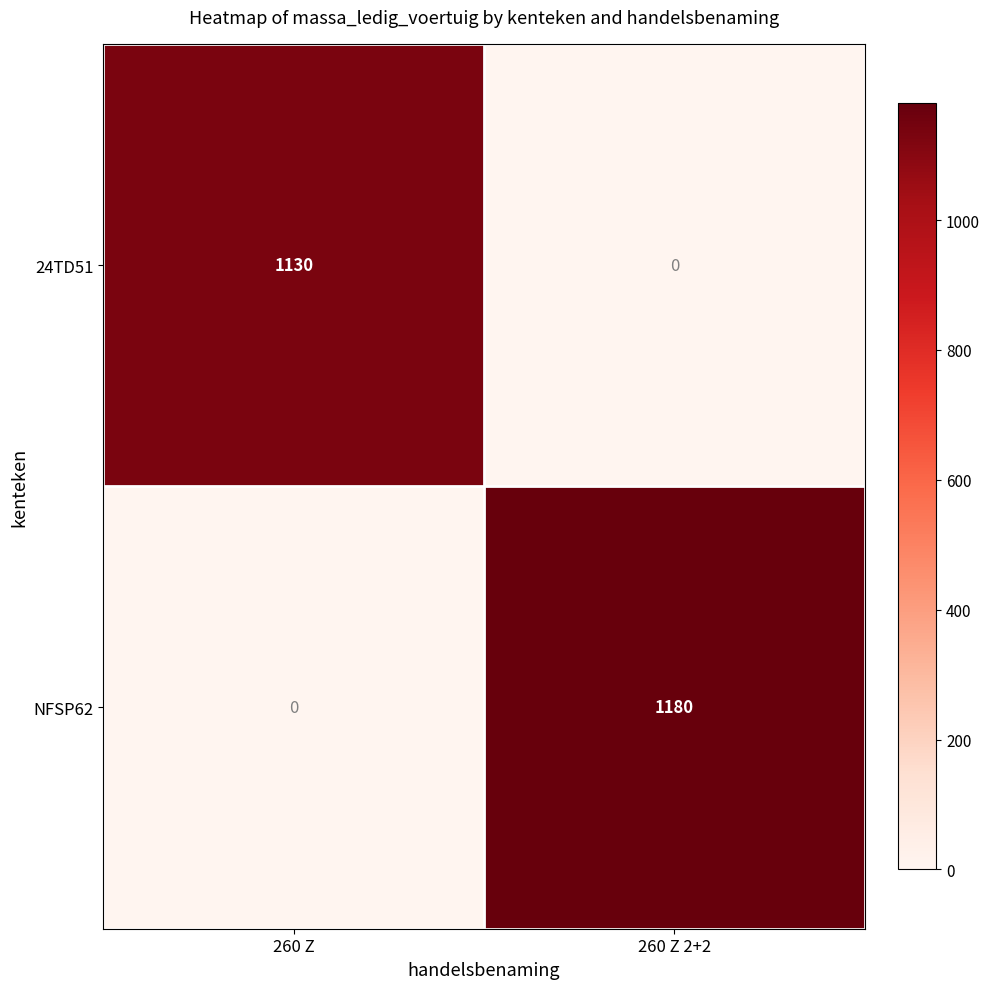

List the series in order of their peak value, highest first.

NFSP62, 24TD51